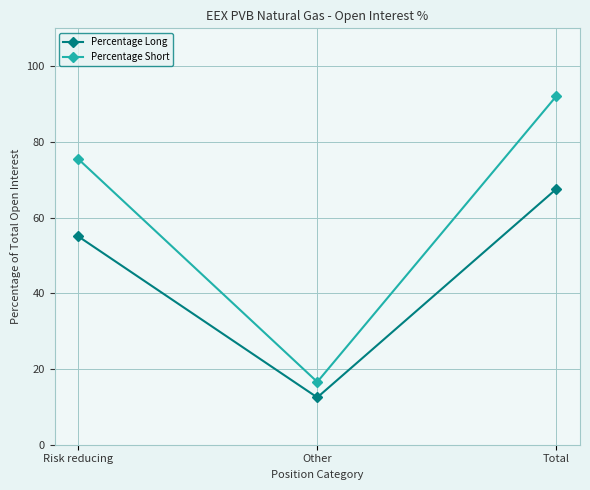

What position from the left is Total?

3